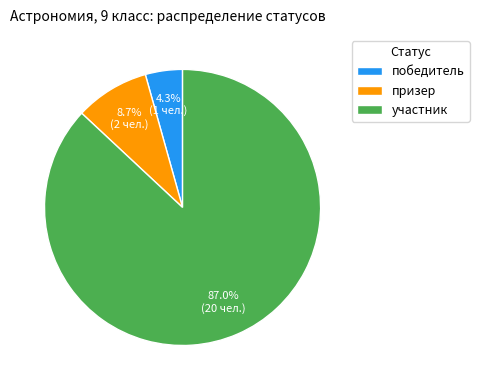

What percentage is the победитель slice, to the nearest percent?

4%